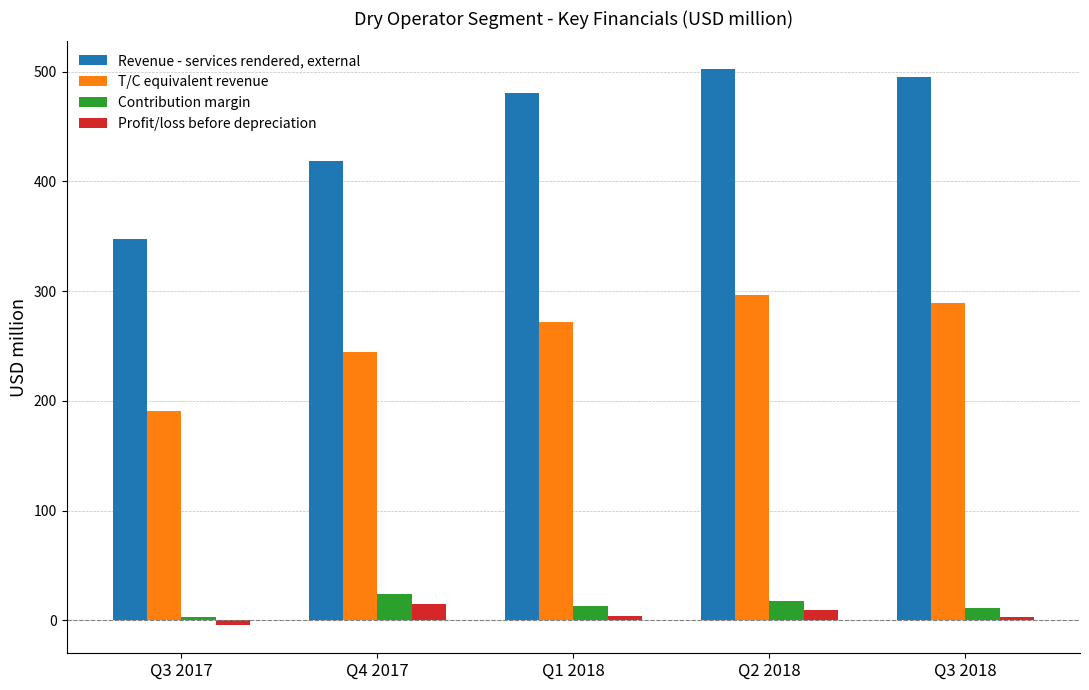

Rank the series at Q3 2017 from lowest to highest value.

Profit/loss before depreciation, Contribution margin, T/C equivalent revenue, Revenue - services rendered, external